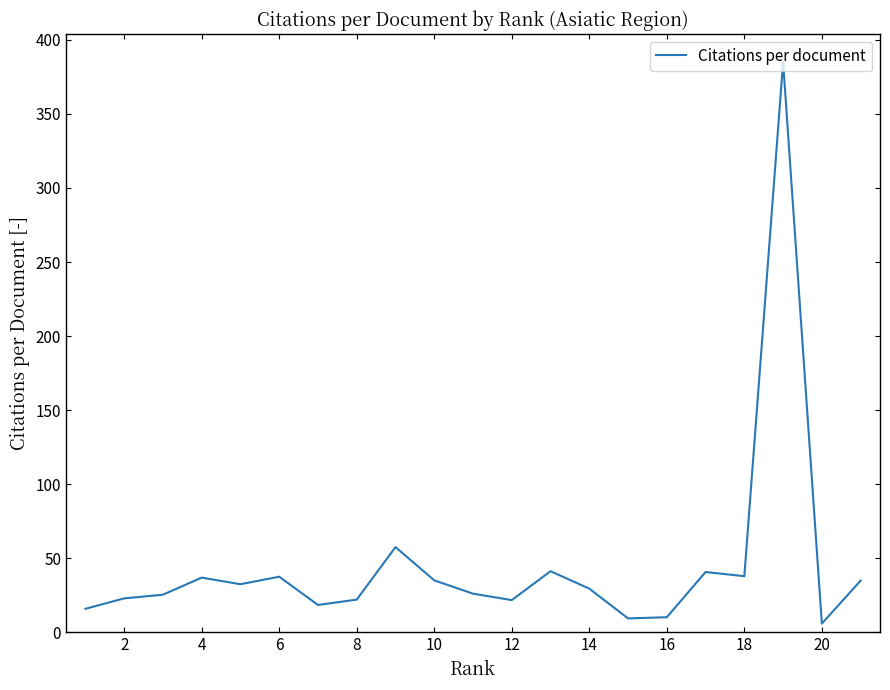

What is the difference between the maximum and minimum values?

379.0